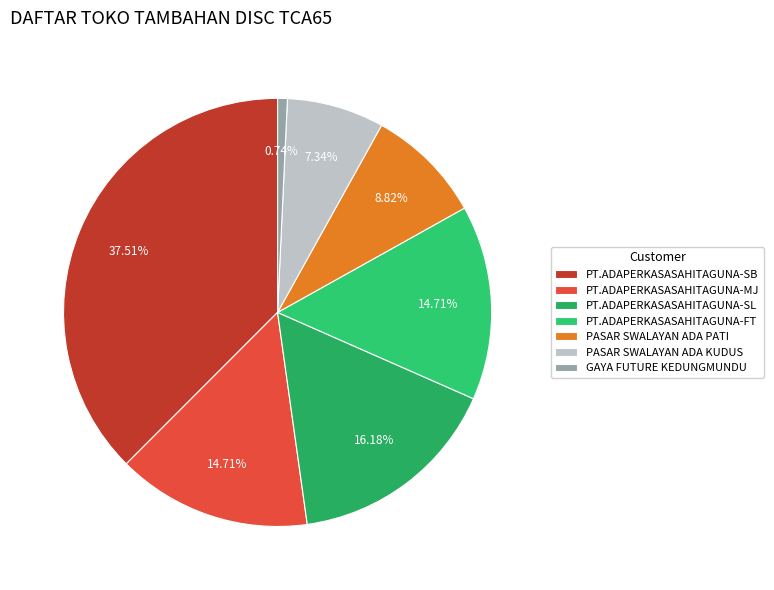

Is it true that PASAR SWALAYAN ADA PATI is 9% of the pie?

True